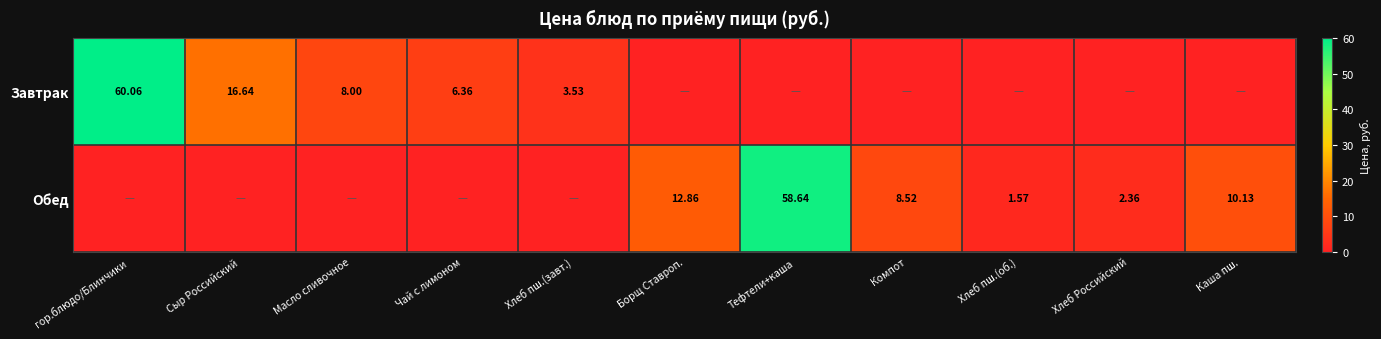

Is the value of Обед at Компот greater than the value of Завтрак at Сыр Российский?

No